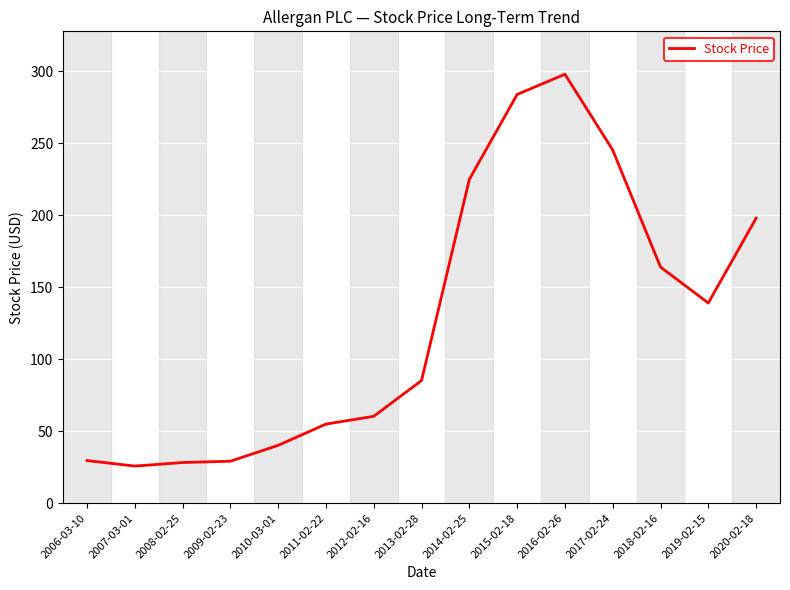

Which category has the highest value across all series?

2016-02-26